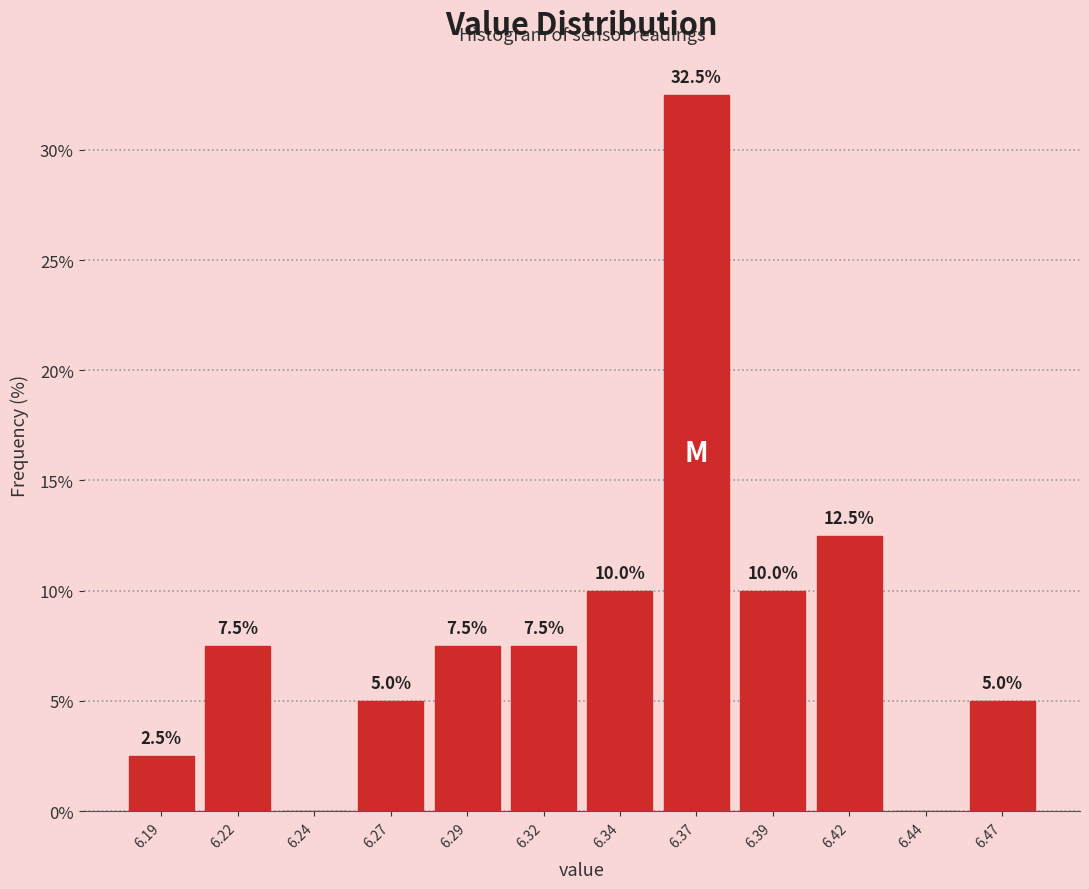

Which range on the x-axis has the tallest bar?

6.355 to 6.380